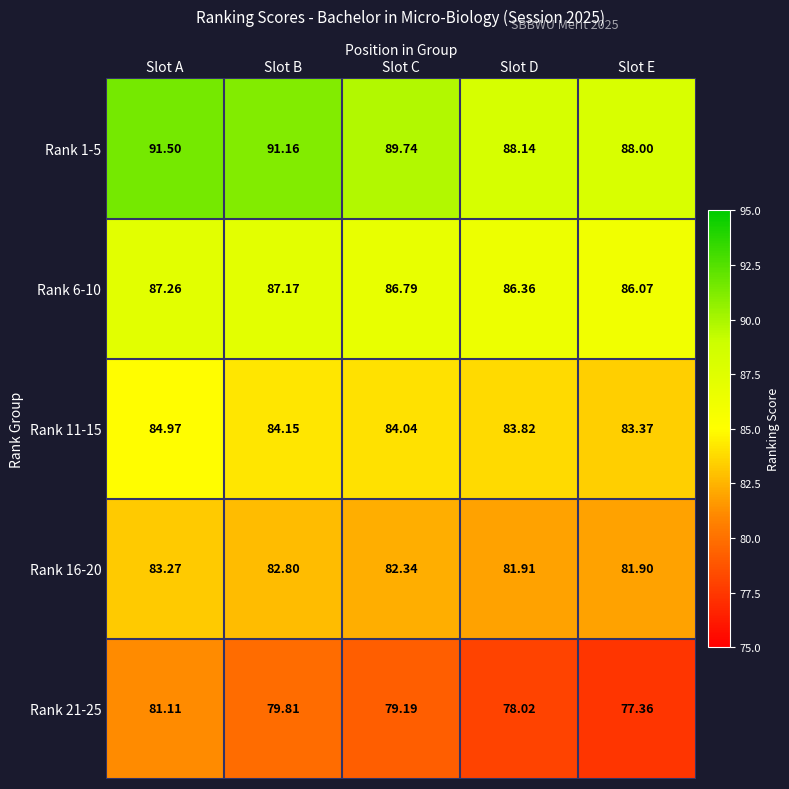

List the series in order of their peak value, highest first.

Rank 1-5, Rank 6-10, Rank 11-15, Rank 16-20, Rank 21-25